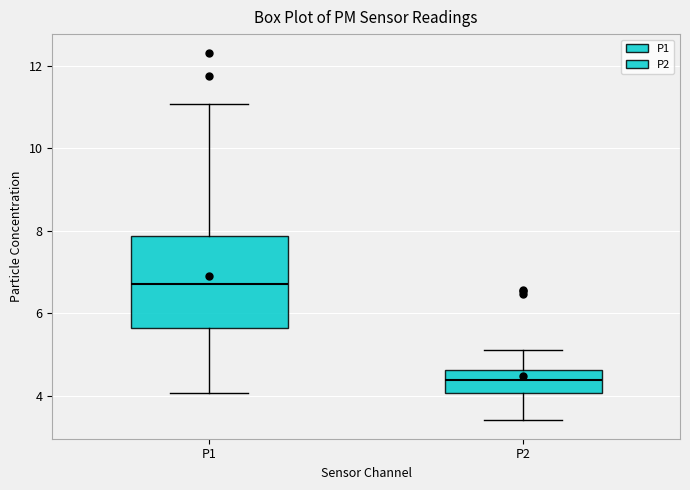

Where does the lower whisker of the box for P1 end on the y-axis? The values are not printed on the chart, so give them approximately, as read against the axis.

4.0